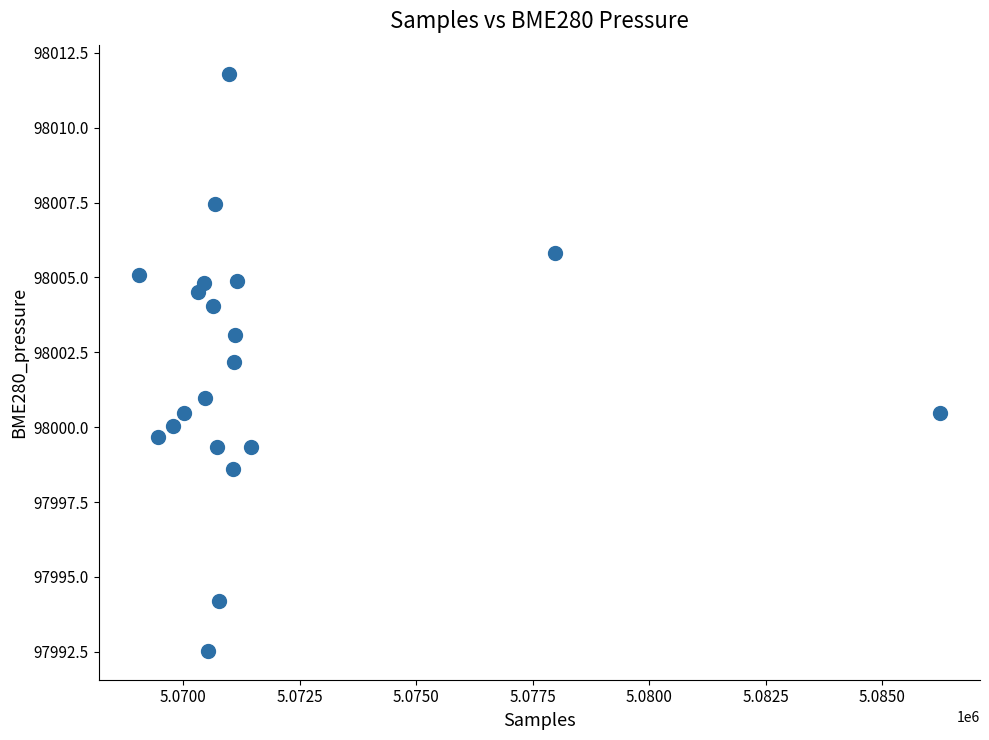

What is the range of X values (max minus min)?

17185.0